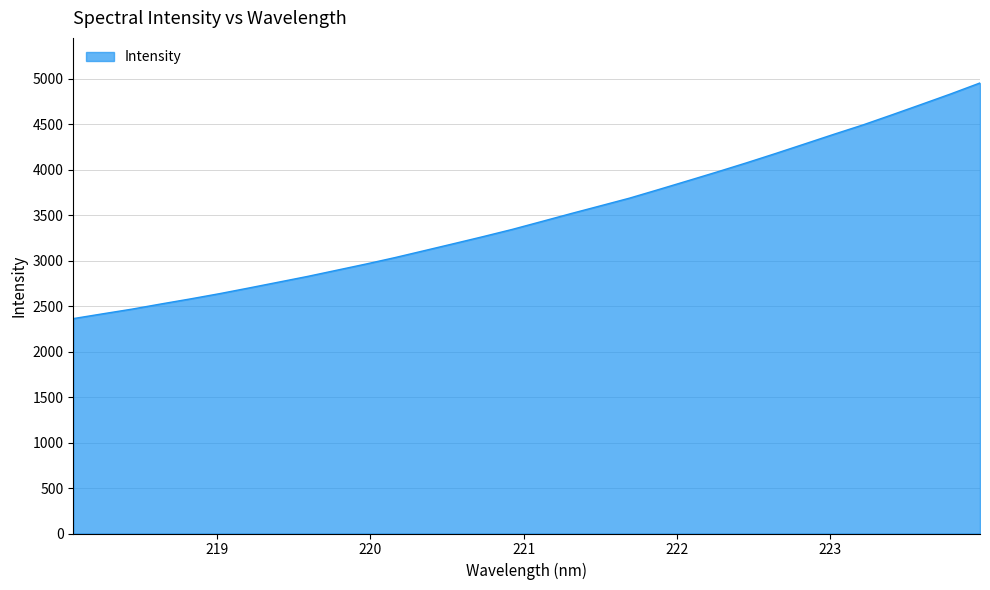

How many lines are shown in the chart?

1